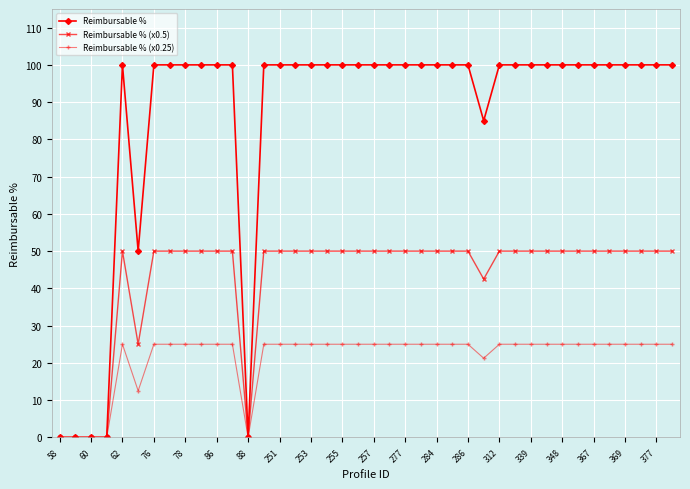

What is the maximum value shown in the chart?

100.0